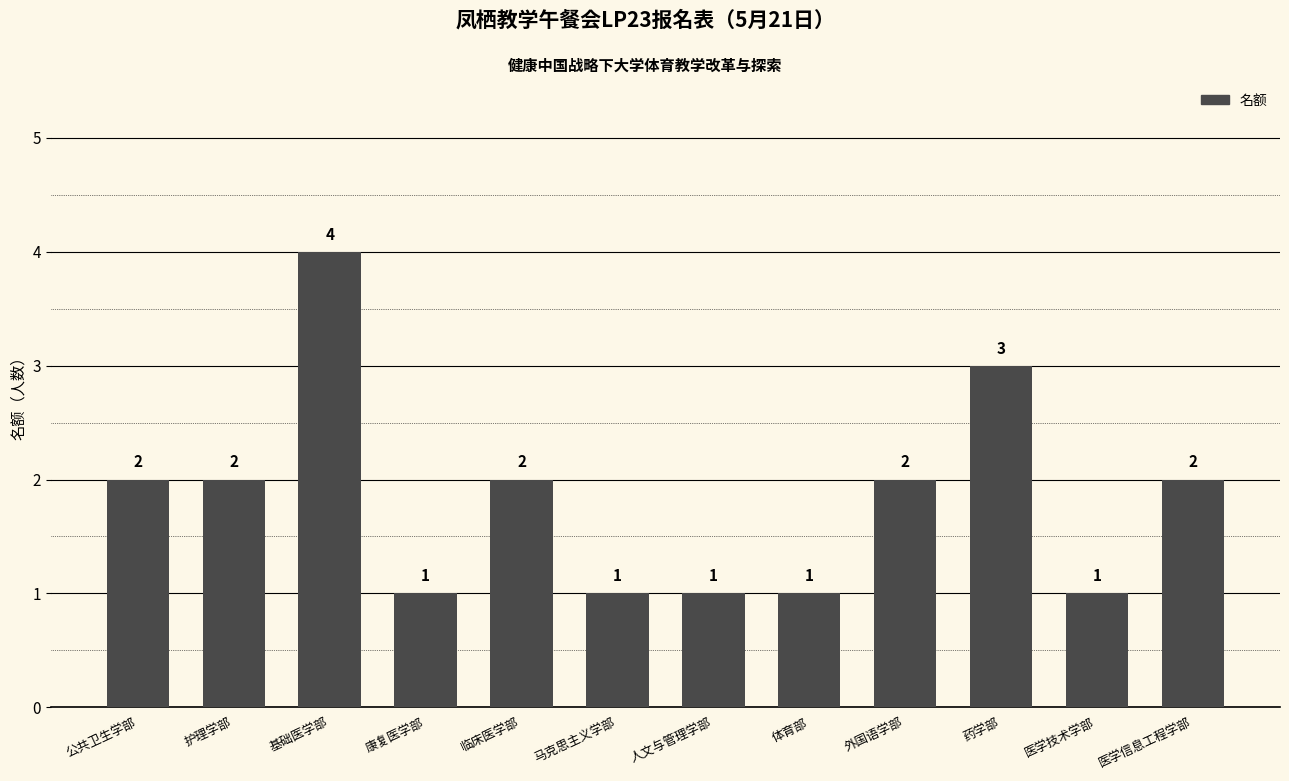

At which category does the chart reach its peak across all series?

基础医学部